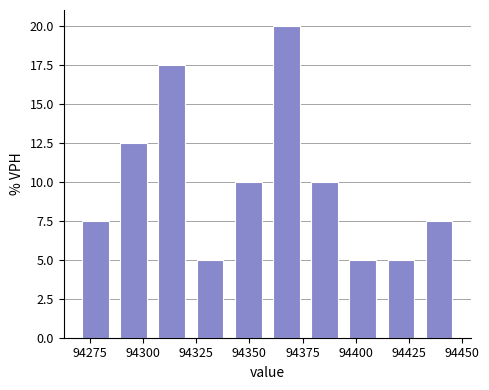

Around what value on the x-axis is the tallest bar? Give the approximate position of its centre, as read against the axis.

94365